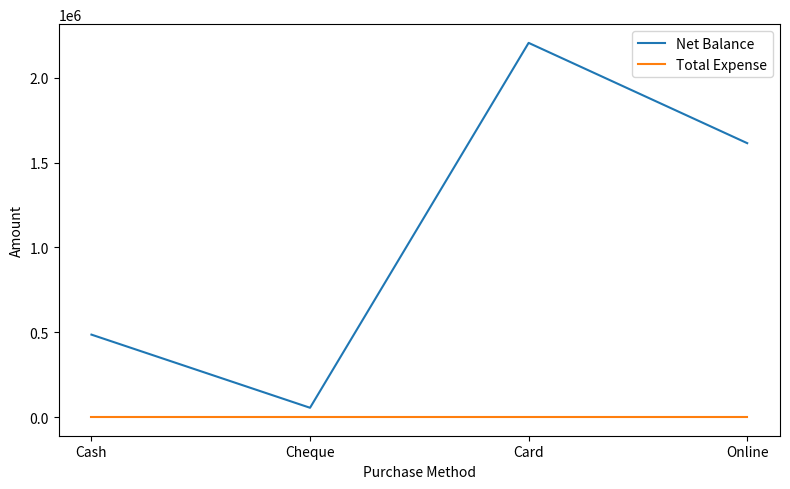

Reading left to right, extract all data points from this chart.

Net Balance: 485888	54500	2206342	1614946
Total Expense: 0	0	0	0